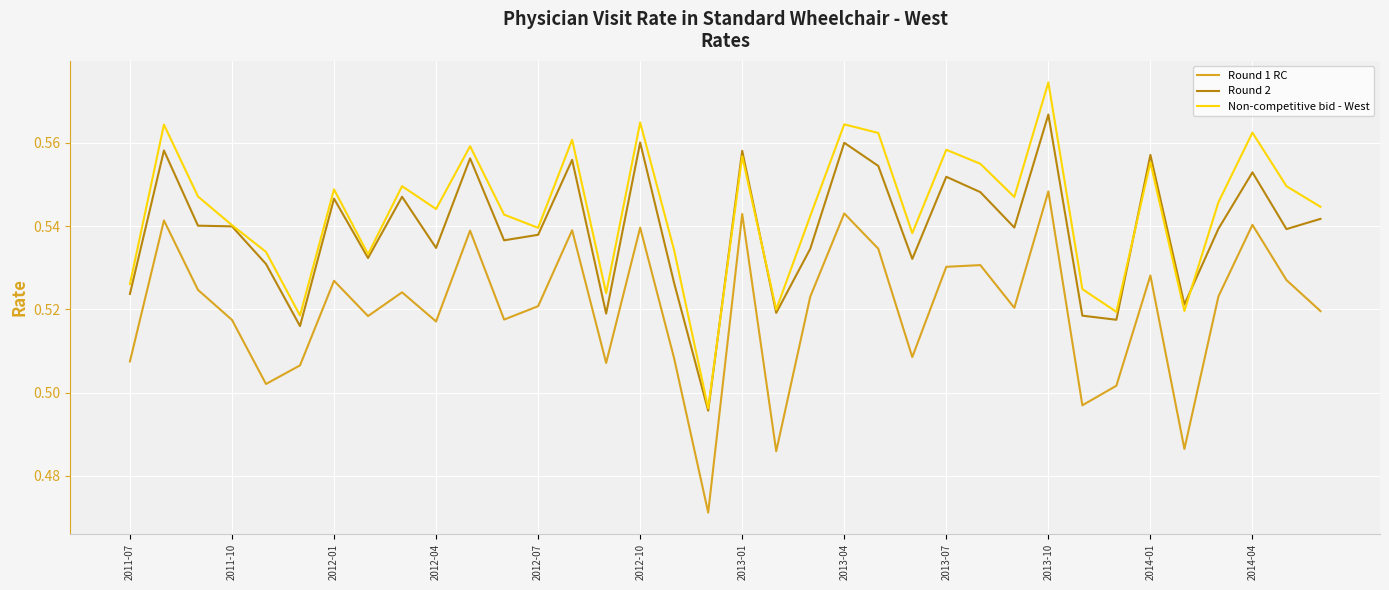

True or false: Non-competitive bid - West and Round 1 RC intersect in this chart.

False